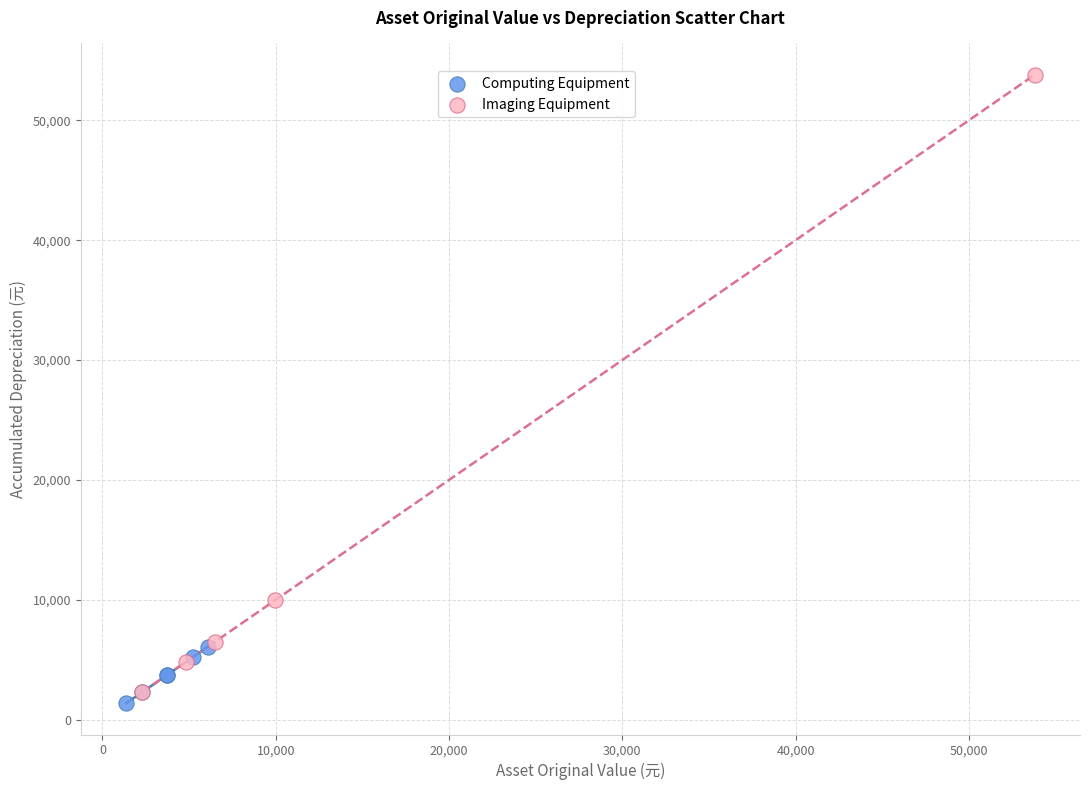

Which series reaches the maximum Y coordinate?

Imaging Equipment